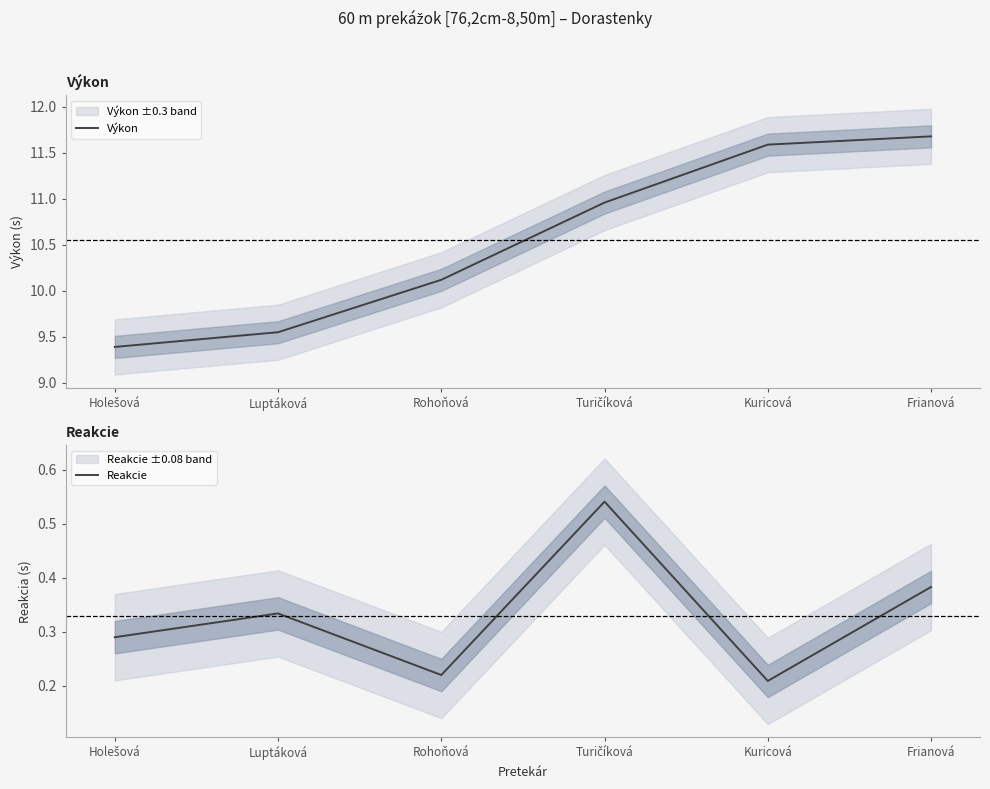

What is the difference between the second highest and second lowest values in the Reakcie series?

0.2